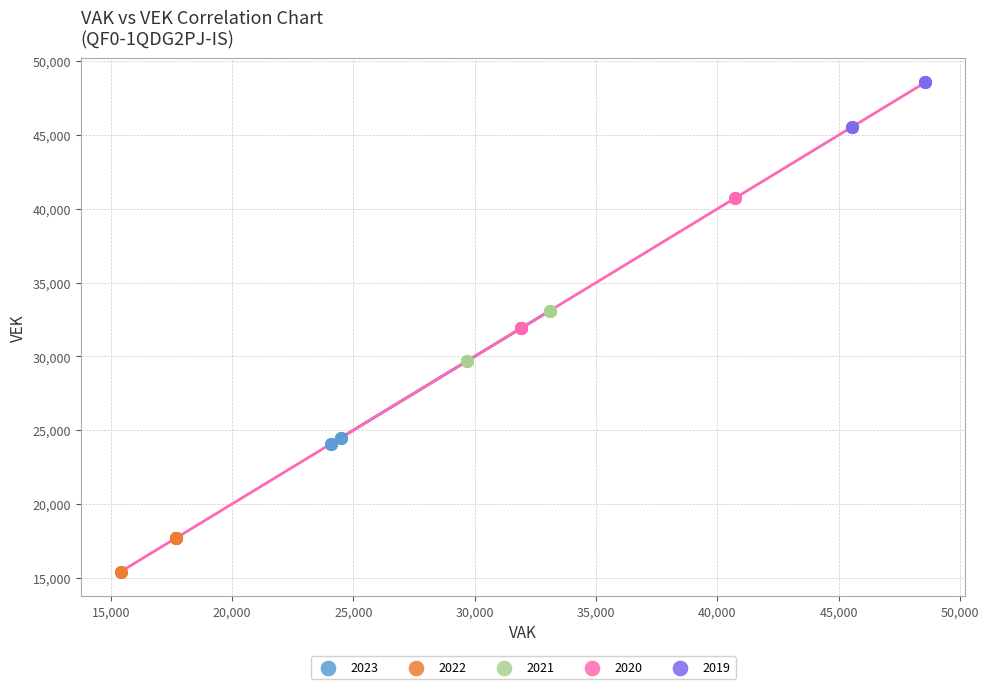

Which series contains the lowest Y value?

2022